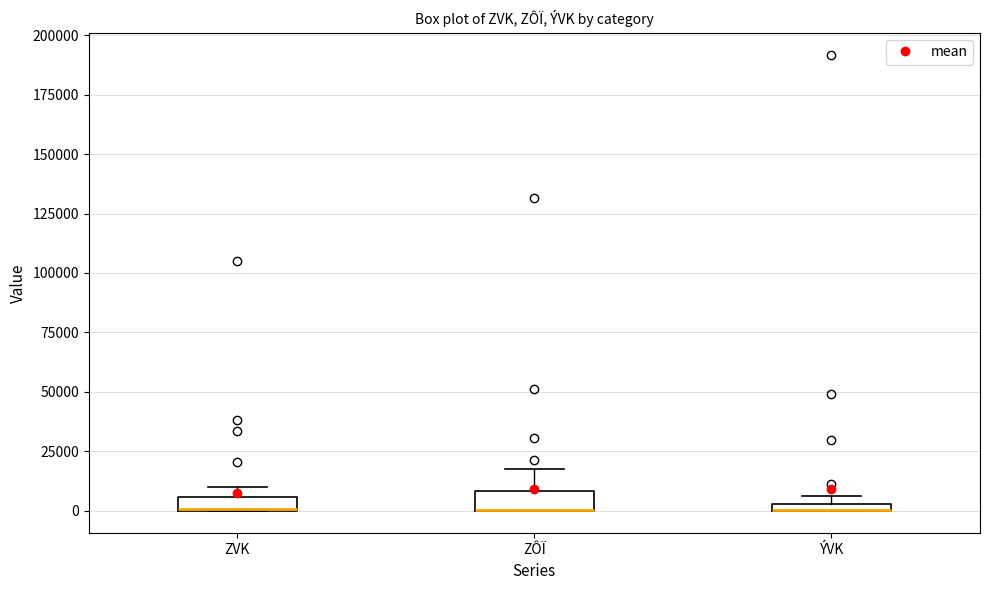

Where is the upper edge of the box for ÝVK on the y-axis? The values are not printed on the chart, so give them approximately, as read against the axis.

5000